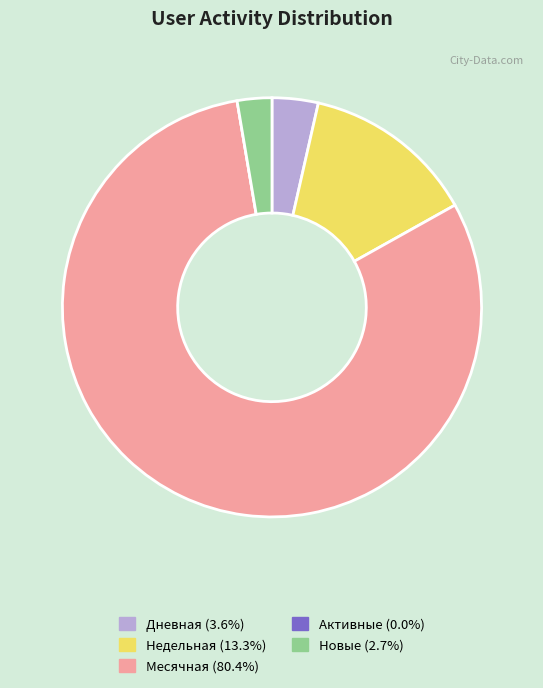

Is there any slice that represents more than half of the pie?

Yes